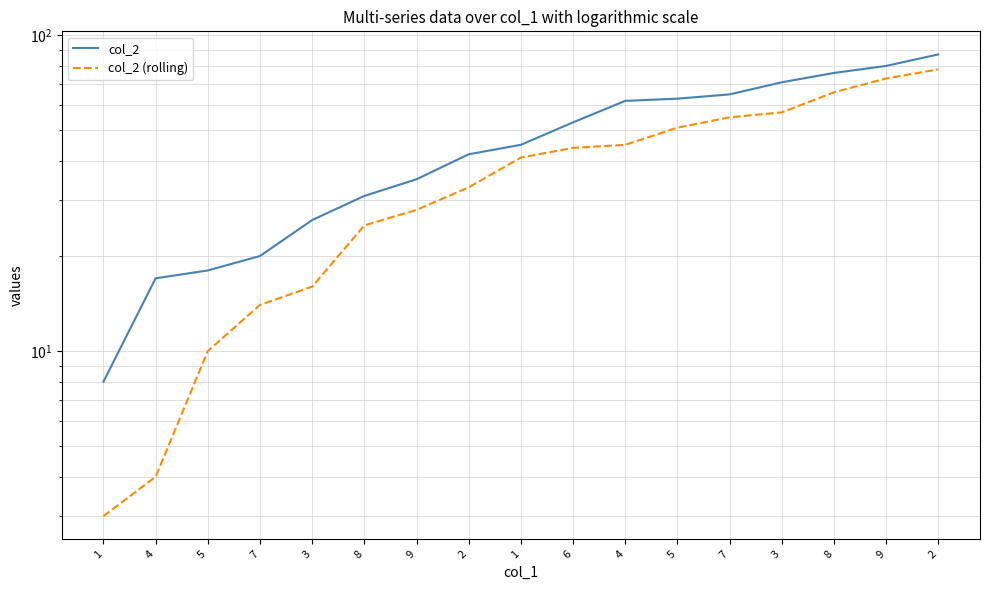

Reading left to right, list all the values displayed in this chart.

col_2: 1=8	4=17	5=18	7=20	3=26	8=31	9=35	2=42	1=45	6=53	4=62	5=63	7=65	3=71	8=76	9=80	2=87
col_2 (rolling): 1=3	4=4	5=10	7=14	3=16	8=25	9=28	2=33	1=41	6=44	4=45	5=51	7=55	3=57	8=66	9=73	2=78